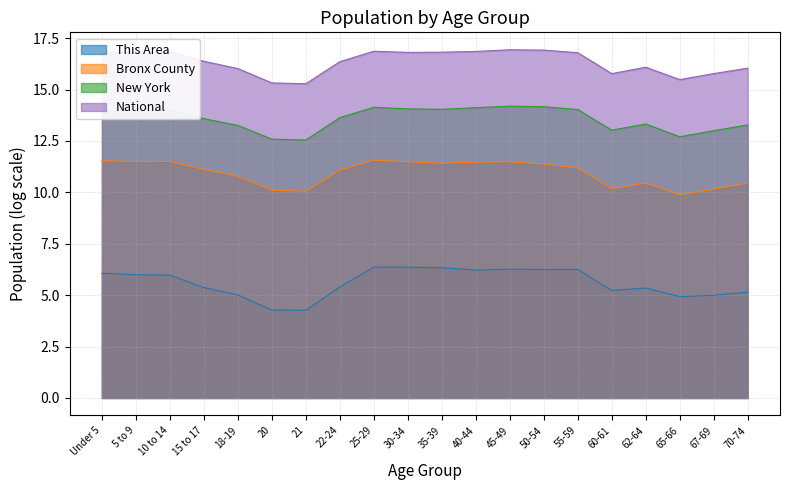

What is the label of the 16th point from the left?

60-61